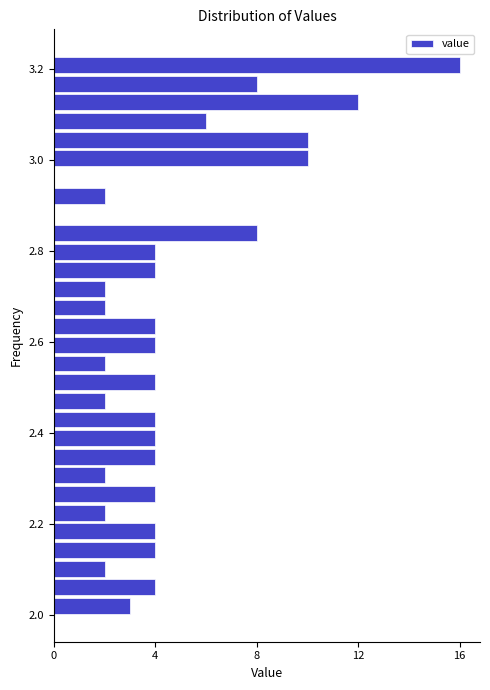

Around what value on the y-axis is the longest bar? Give the approximate position of its centre, as read against the axis.

3.20